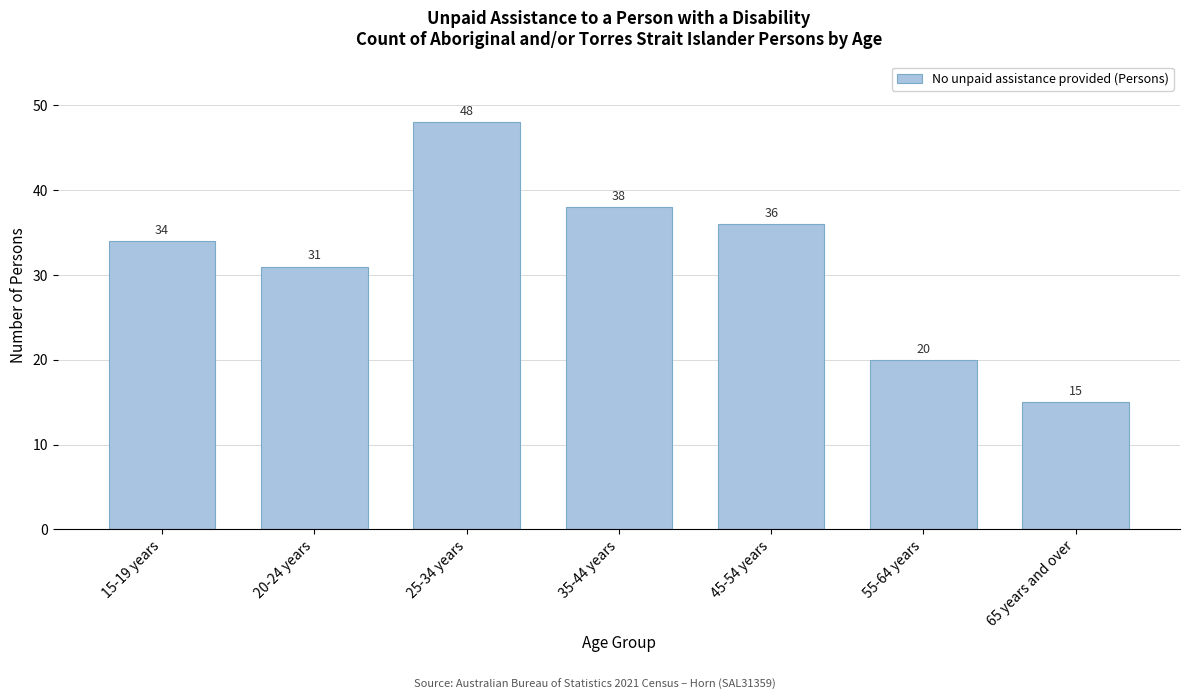

Reading left to right, transcribe all the data shown in this chart.

15-19 years=34	20-24 years=31	25-34 years=48	35-44 years=38	45-54 years=36	55-64 years=20	65 years and over=15